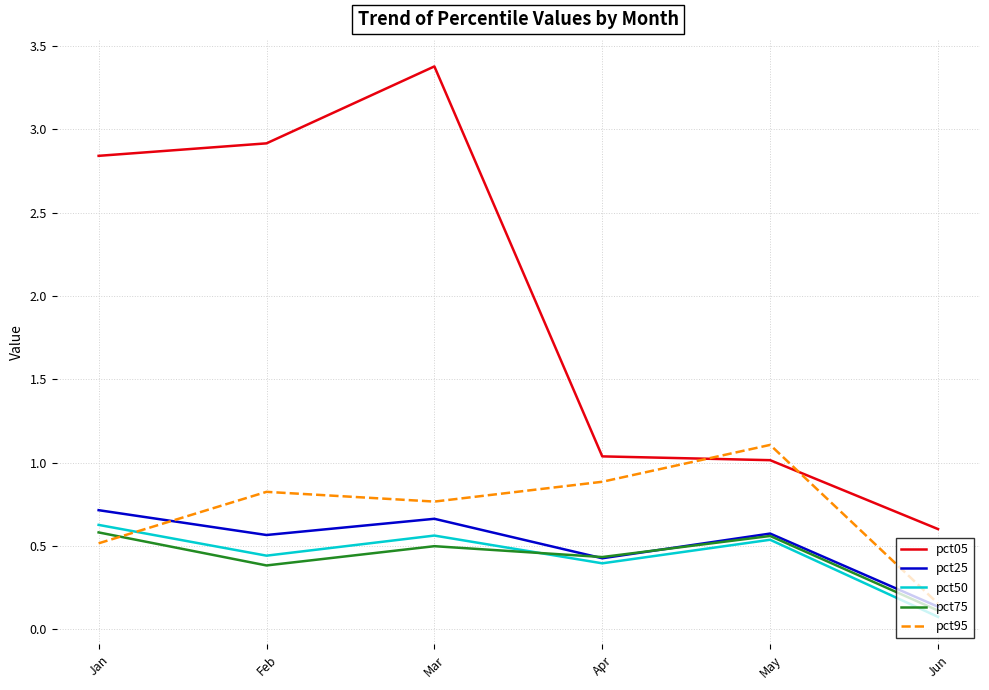

What is the total value across all series at Jun?

1.1